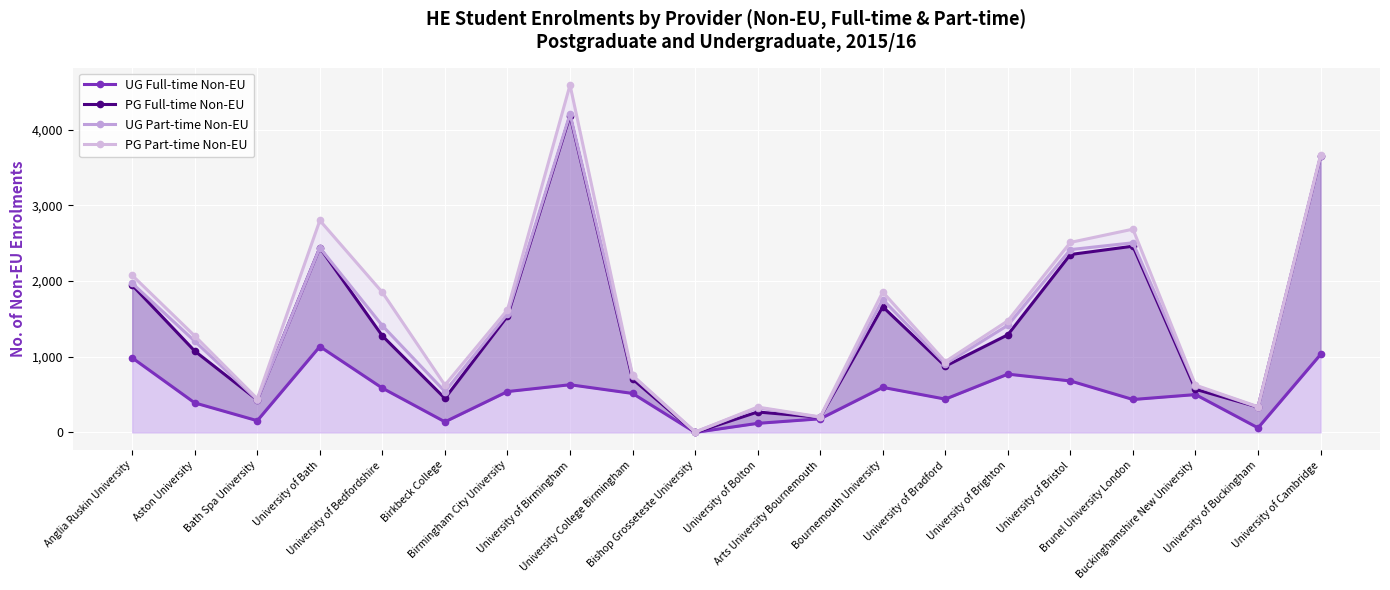

Reading right to left, extract all data points from this chart.

UG Full-time Non-EU: 1030	60	500	435	680	770	440	595	180	120	0	515	630	540	140	585	1135	155	390	985
PG Full-time Non-EU: 3645	335	570	2460	2350	1290	875	1660	200	270	0	705	4185	1535	450	1275	2440	430	1075	1945
UG Part-time Non-EU: 3645	335	615	2505	2415	1415	905	1755	200	325	5	745	4205	1565	540	1410	2440	430	1205	1970
PG Part-time Non-EU: 3665	340	625	2685	2510	1475	935	1855	205	335	5	755	4590	1620	625	1850	2800	445	1275	2075